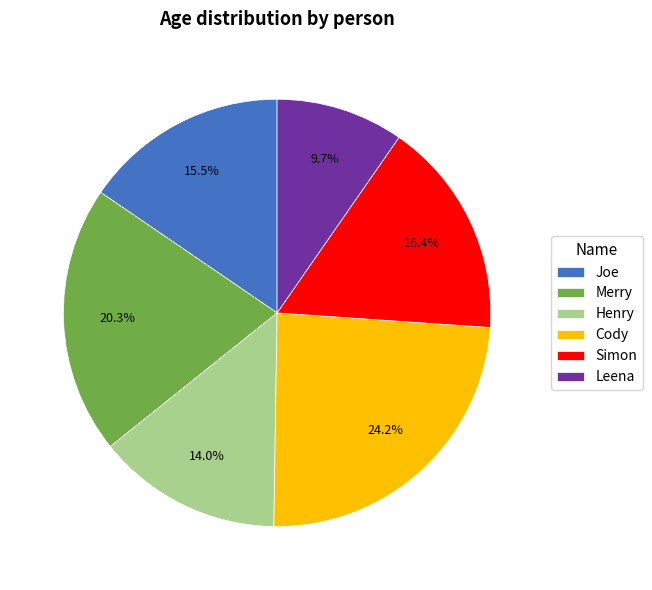

To the nearest percent, what is the combined percentage of Henry and Merry?

34%